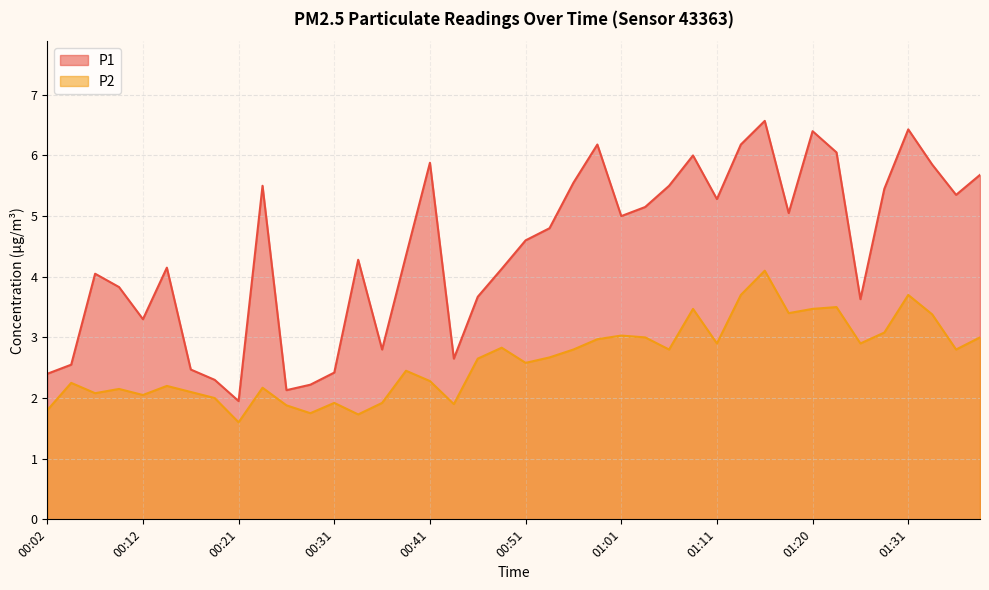

Read the P2 value at 00:51.

2.6